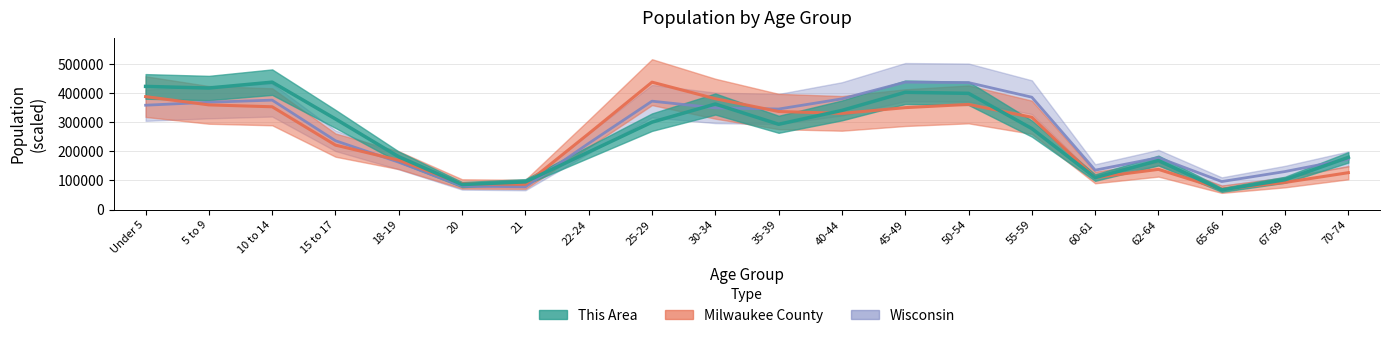

Is it true that Milwaukee County equals 94525.9 at 65-66?

False